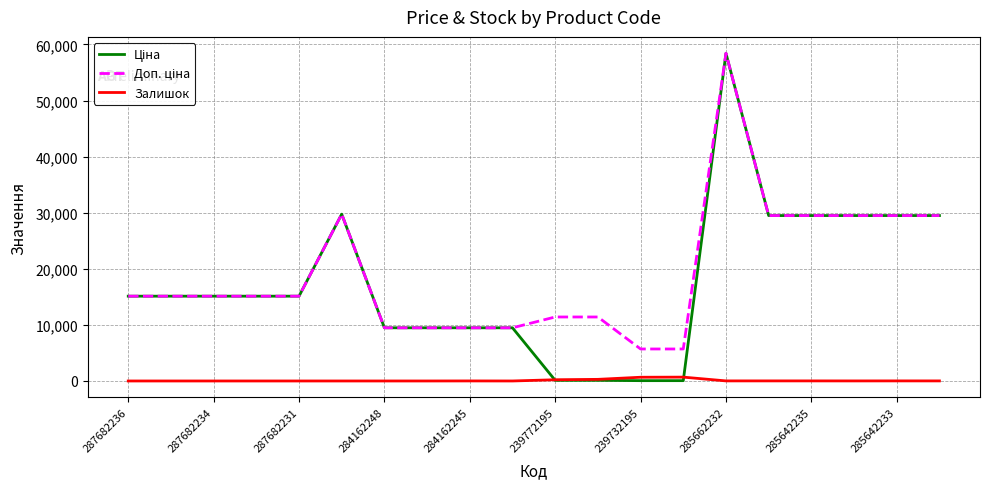

What is the maximum value shown in the chart?

58426.5